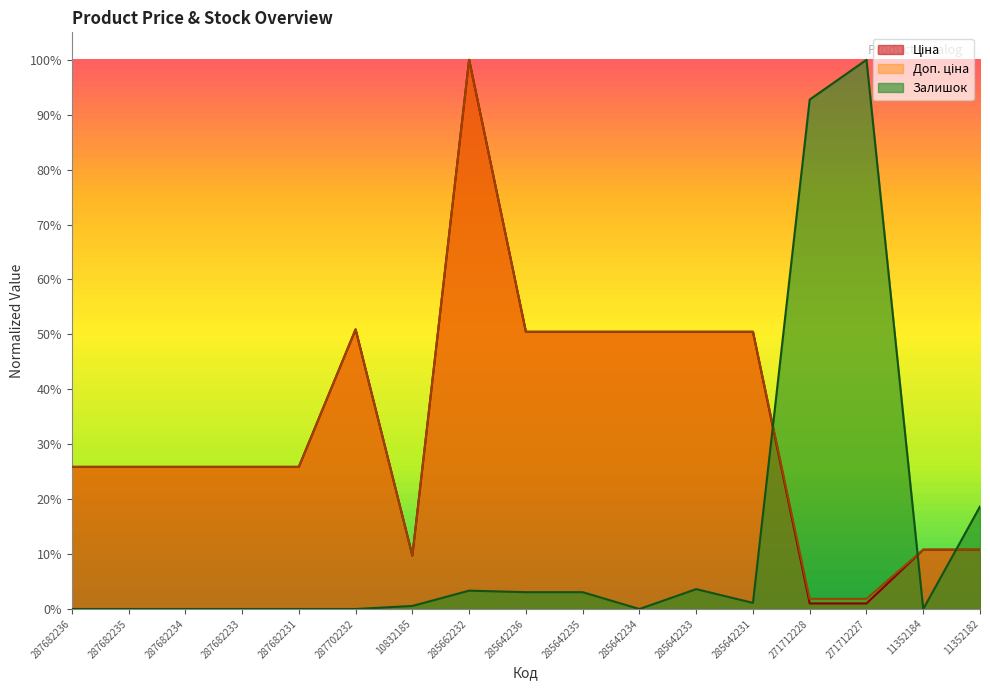

Reading left to right, what are all the values shown in this chart?

Ціна: 0.3	0.3	0.3	0.3	0.3	0.5	0.1	1.0	0.5	0.5	0.5	0.5	0.5	0.0	0.0	0.1	0.1
Доп. ціна: 0.3	0.3	0.3	0.3	0.3	0.5	0.1	1.0	0.5	0.5	0.5	0.5	0.5	0.0	0.0	0.1	0.1
Залишок: 0.0	0.0	0.0	0.0	0.0	0.0	0.0	0.0	0.0	0.0	0.0	0.0	0.0	0.9	1.0	0.0	0.2